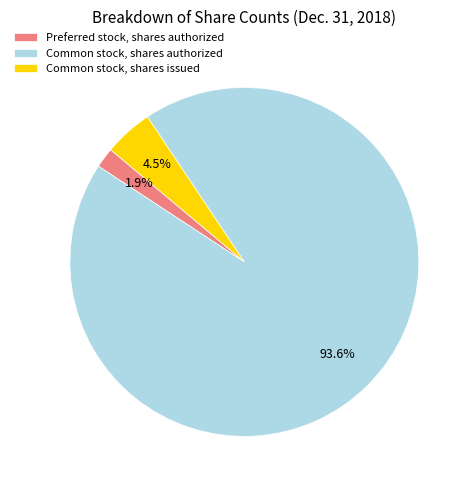

Which has a higher value, Preferred stock, shares authorized or Common stock, shares issued?

Common stock, shares issued